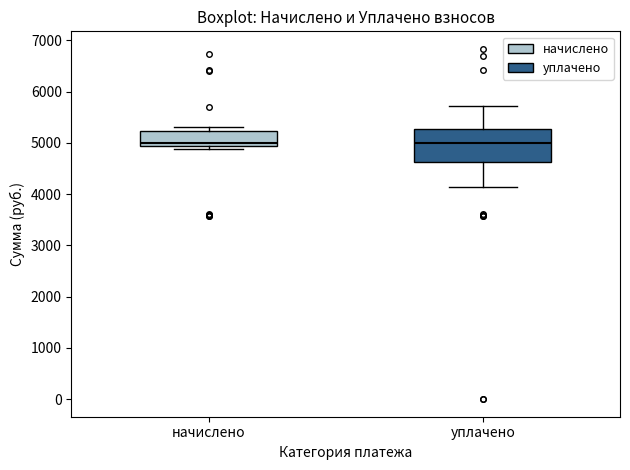

Reading left to right, read every box against the y-axis: the position of its median line, the range the box covers, and the ends of its whiskers. The values are not printed on the chart, so give them approximately, as read against the axis.

начислено: median 5000, box 4900 to 5200, whiskers 4900 (just below the box's lower edge) to 5300
уплачено: median 5000, box 4600 to 5300, whiskers 4100 to 5700